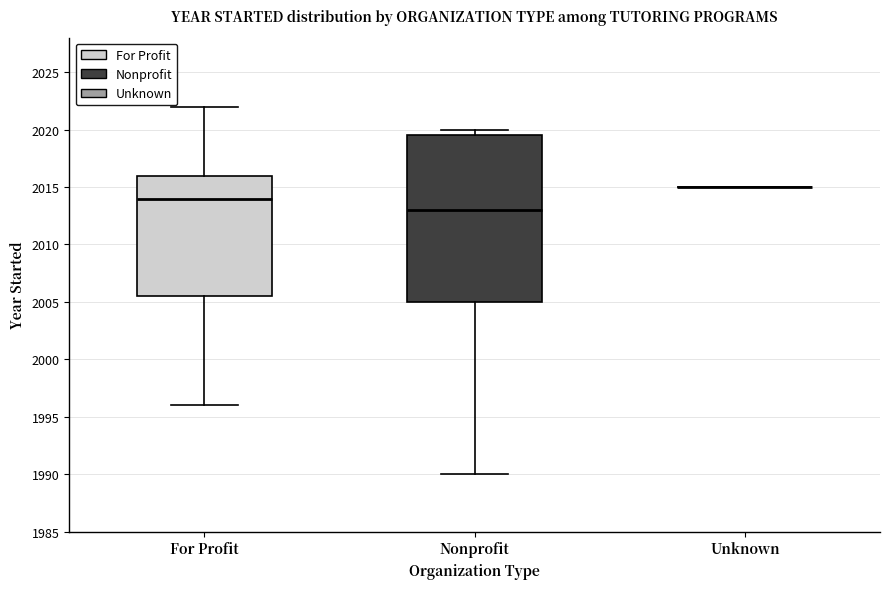

Which box is the tallest, from its lower edge to its upper edge?

Nonprofit